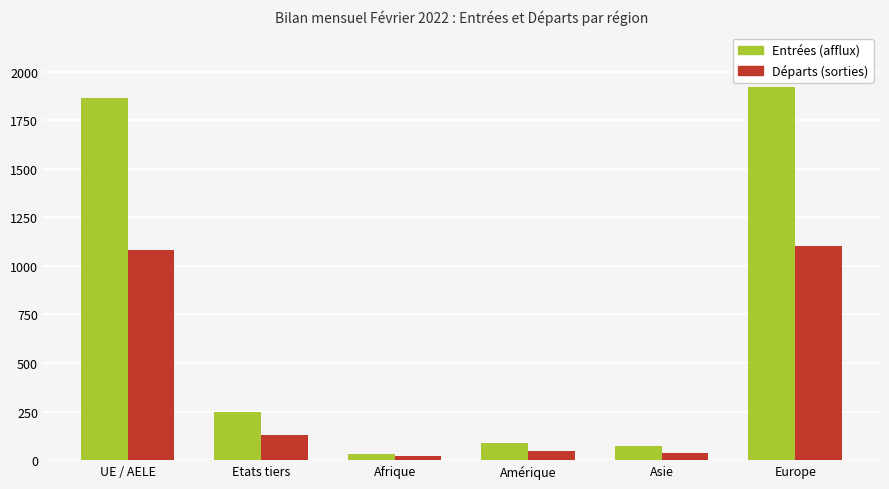

Reading left to right, extract all data points from this chart.

Entrées (afflux): UE / AELE=1866	Etats tiers=246	Afrique=33	Amérique=87	Asie=72	Europe=1919
Départs (sorties): UE / AELE=1079	Etats tiers=130	Afrique=21	Amérique=46	Asie=37	Europe=1104